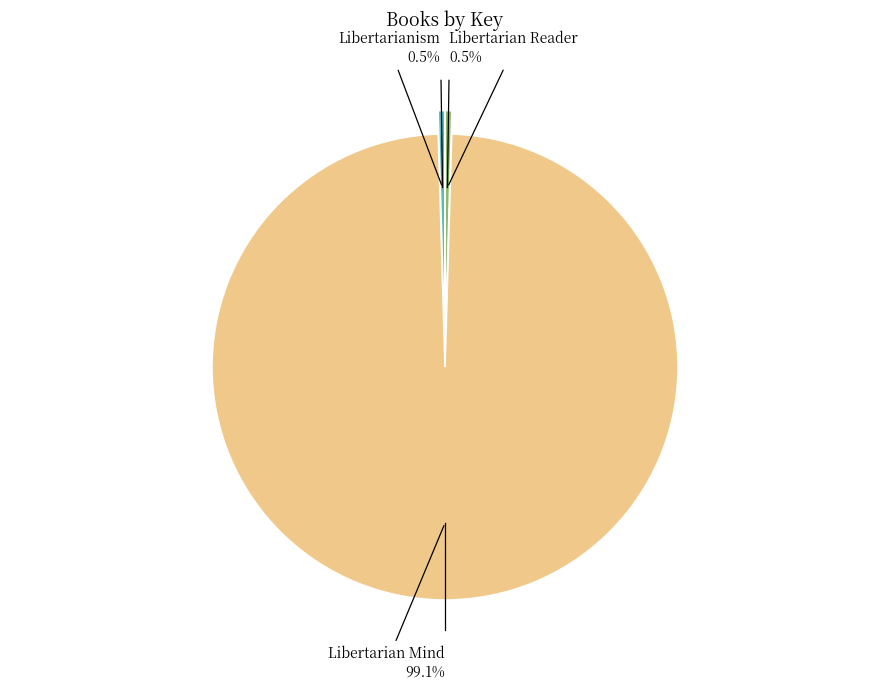

Count the number of slices in the pie.

3